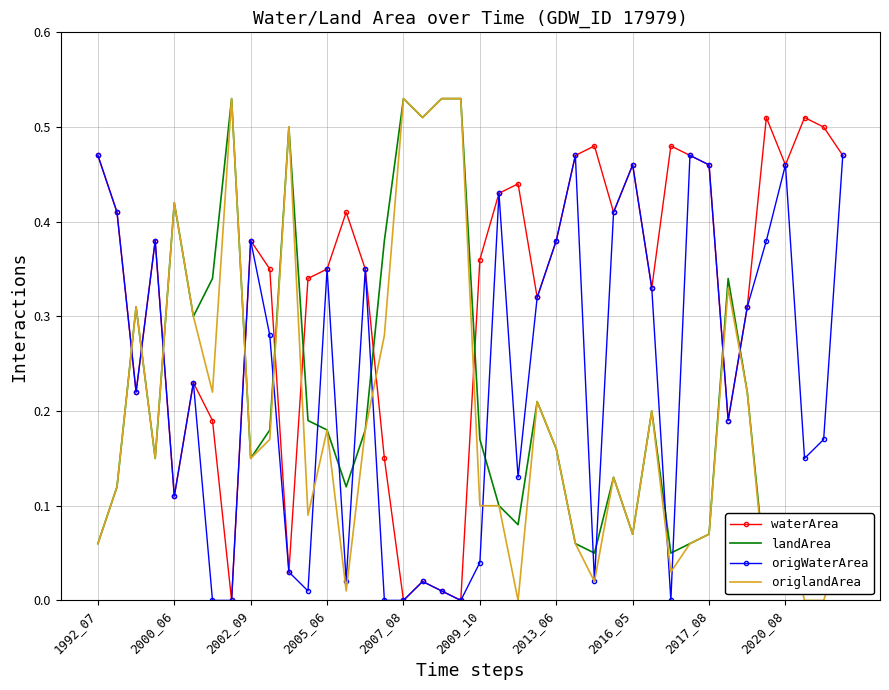

Rank the series by their maximum value, from highest to lowest.

landArea, origlandArea, waterArea, origWaterArea